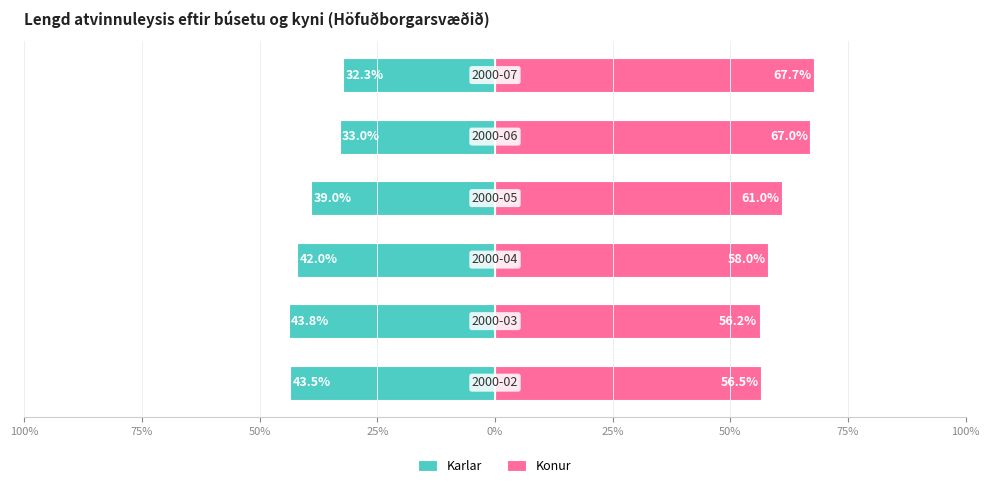

True or false: Konur has a value of 58.0 at 50%.

True